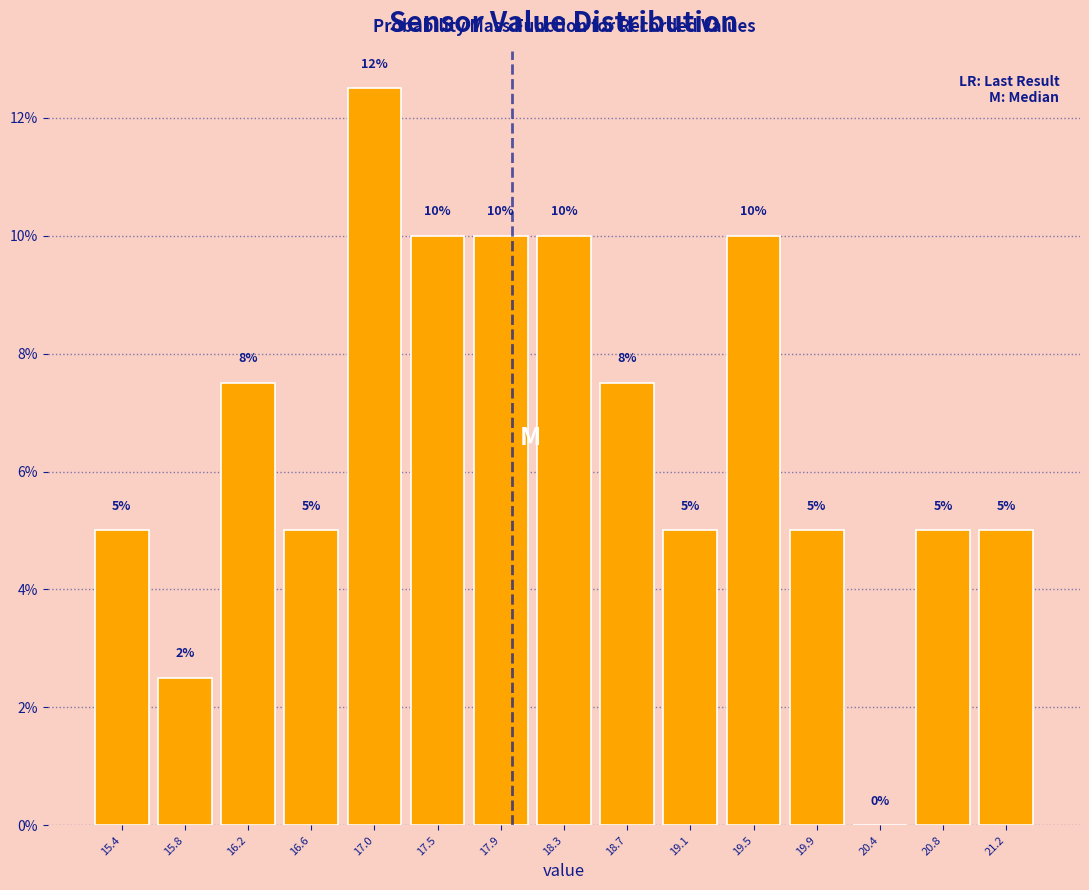

Over which range of the x-axis is the bar tallest?

16.85 to 17.25